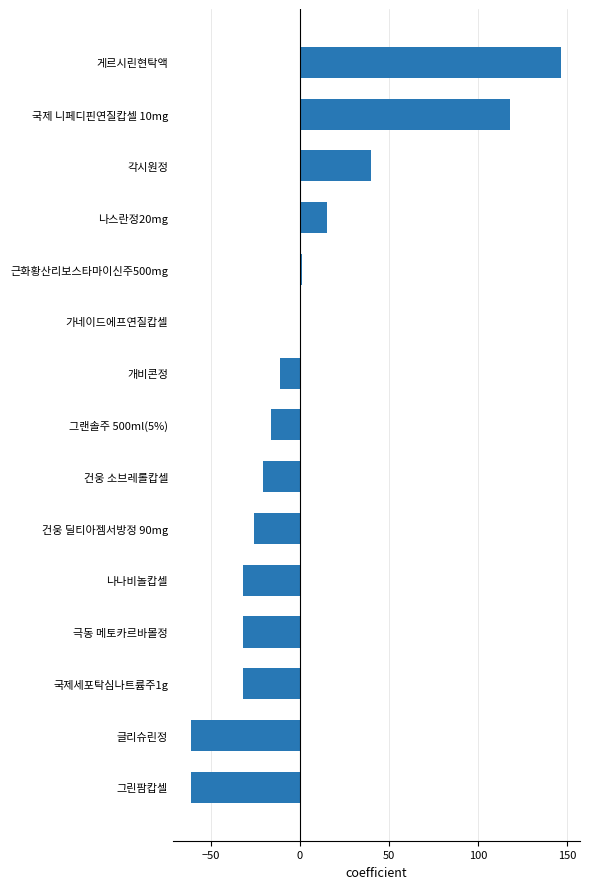

How many series are shown in this chart?

1